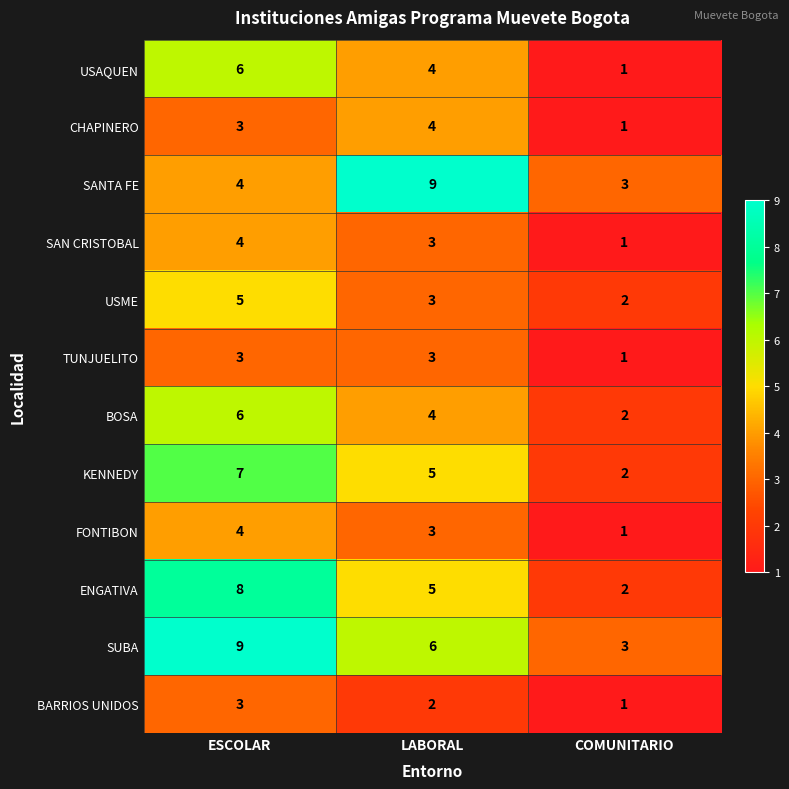

Rank the categories by SAN CRISTOBAL value from highest to lowest.

ESCOLAR, LABORAL, COMUNITARIO